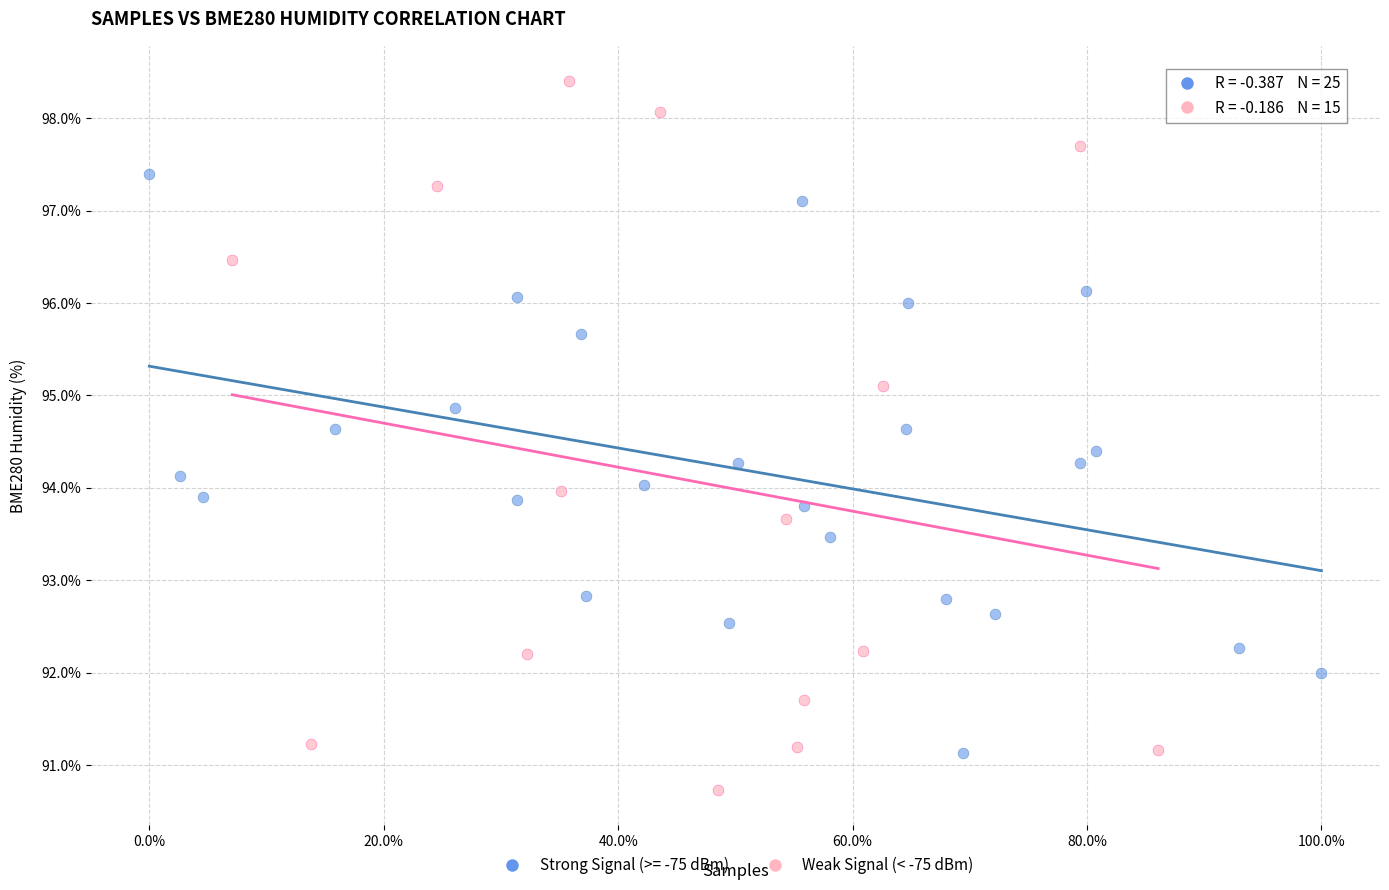

Which series has the largest Y range (max minus min)?

Weak Signal (< -75 dBm)